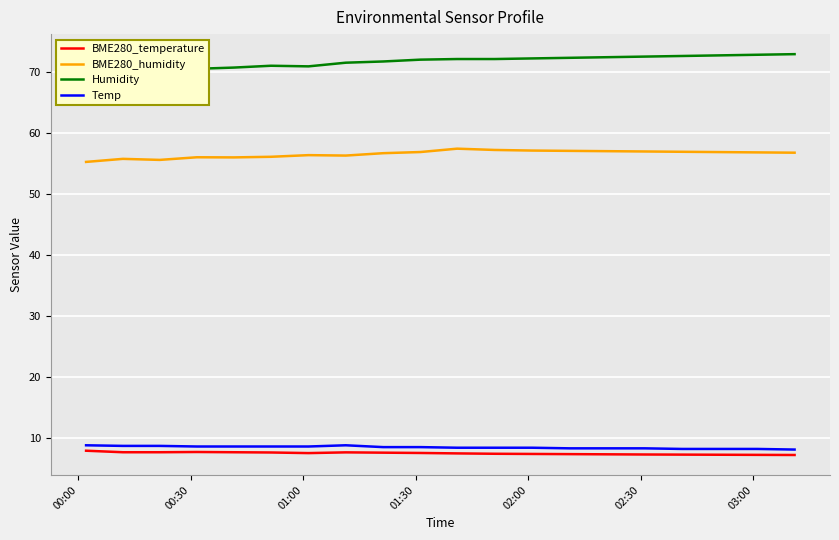

True or false: Temp and BME280_humidity intersect in this chart.

False